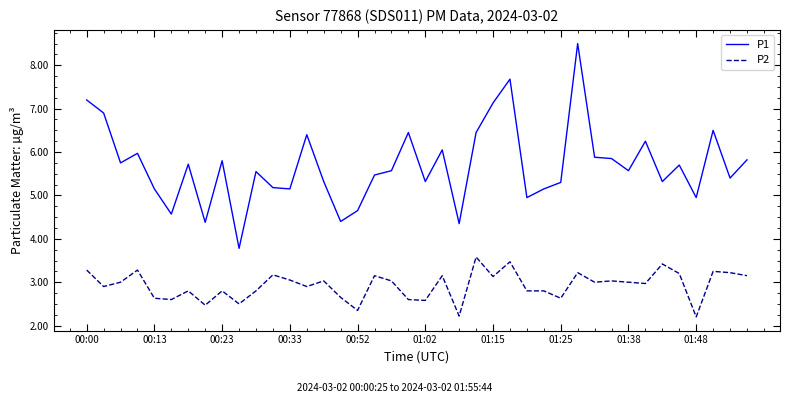

Which series has the widest spread of values?

P1